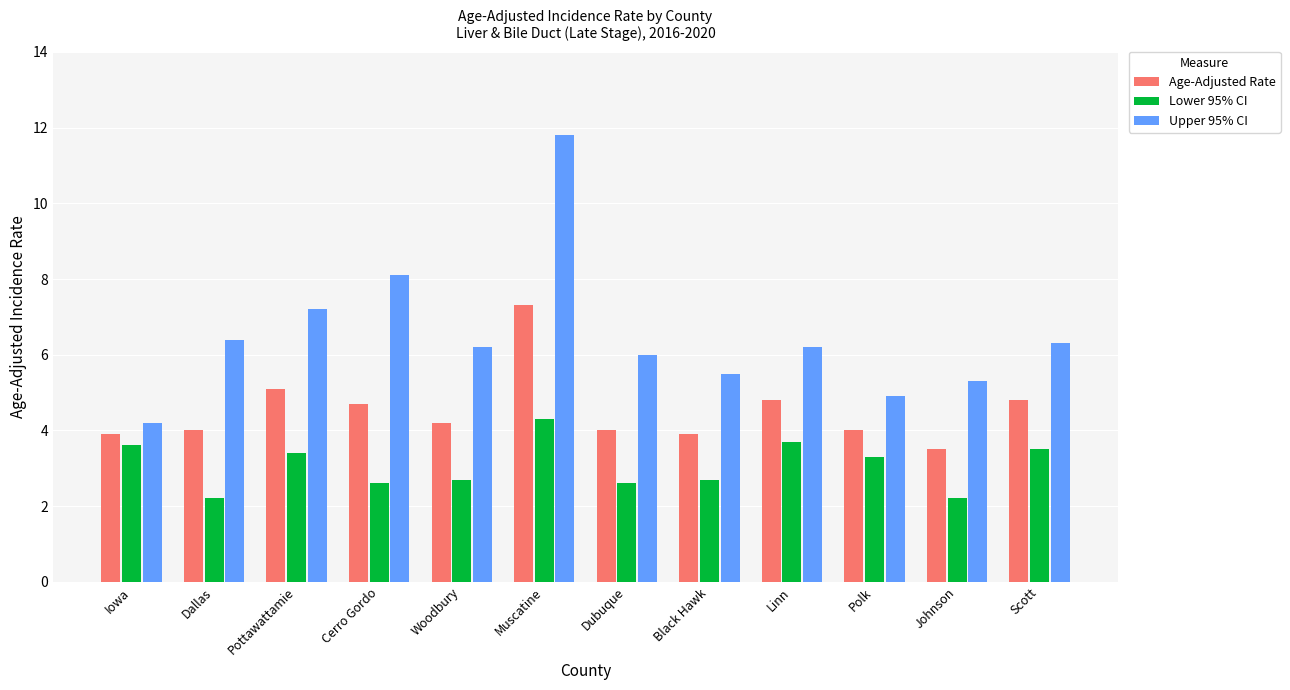

Are the bars grouped side by side (vs. stacked)?

Yes